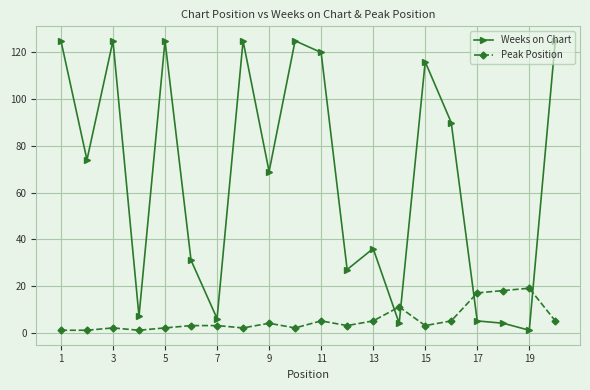

Which series has the widest spread of values?

Weeks on Chart